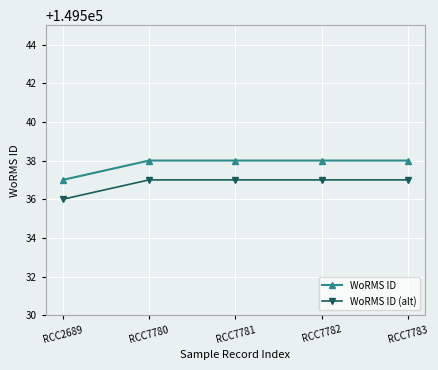

True or false: WoRMS ID (alt) and WoRMS ID cross at least once.

False